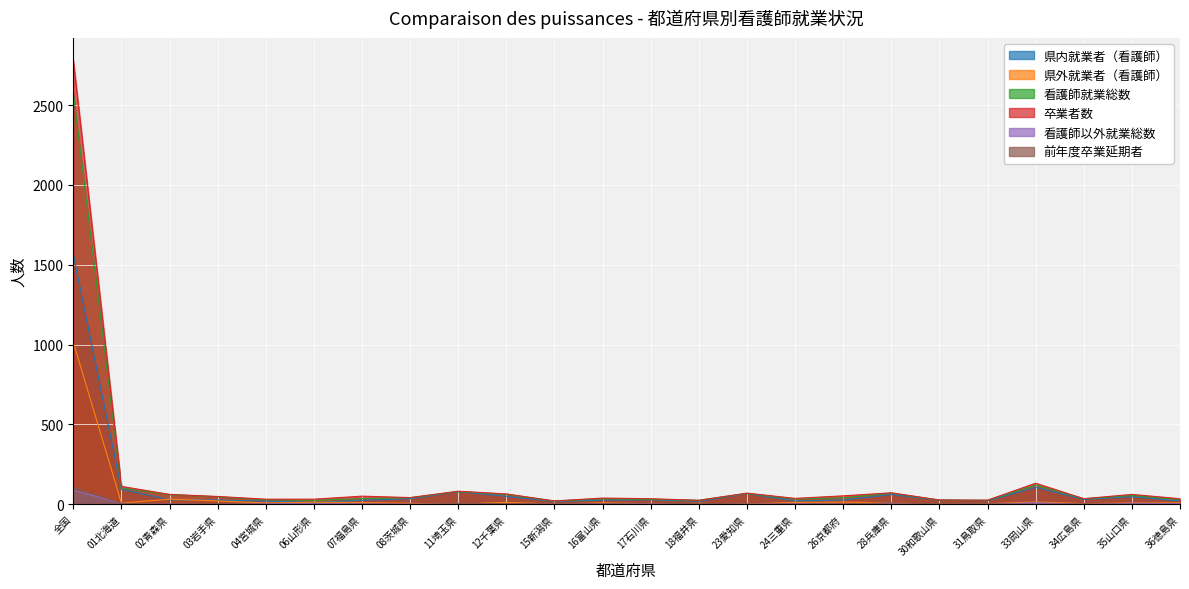

How many values in 看護師以外就業総数 are above zero?

21